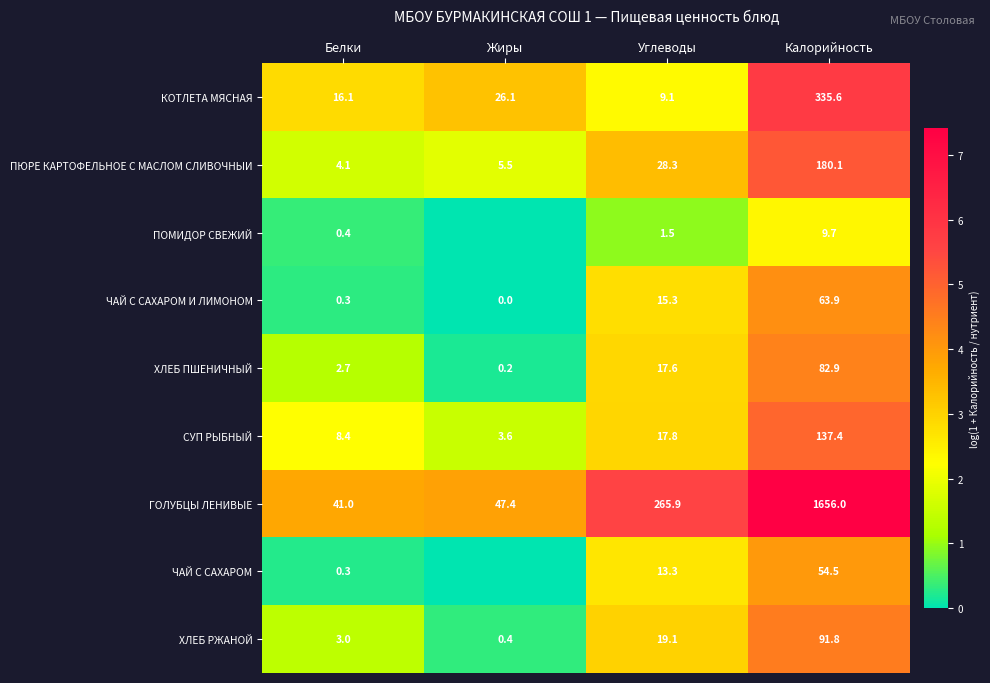

What is the spread (max minus min) of values at Калорийность?

1646.3